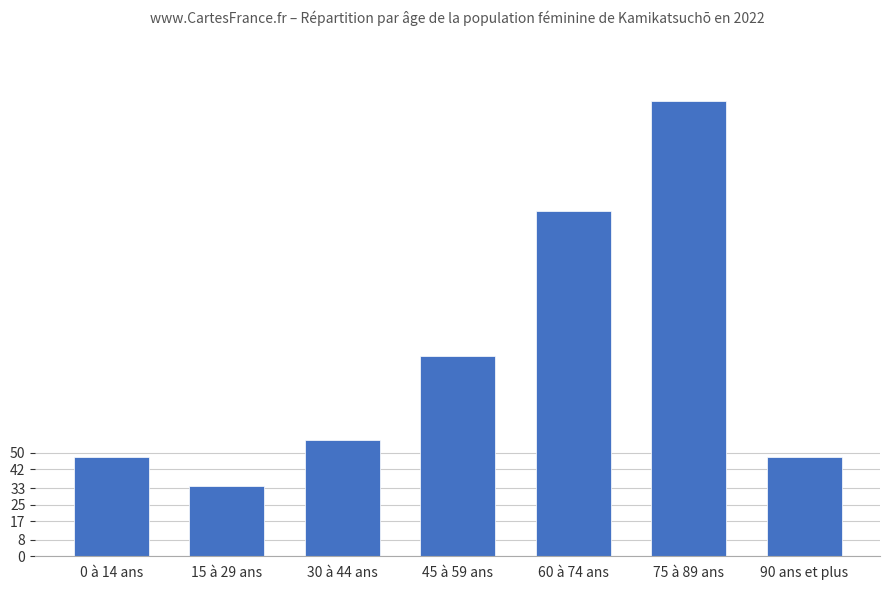

Which category has the highest value across all series?

75 à 89 ans